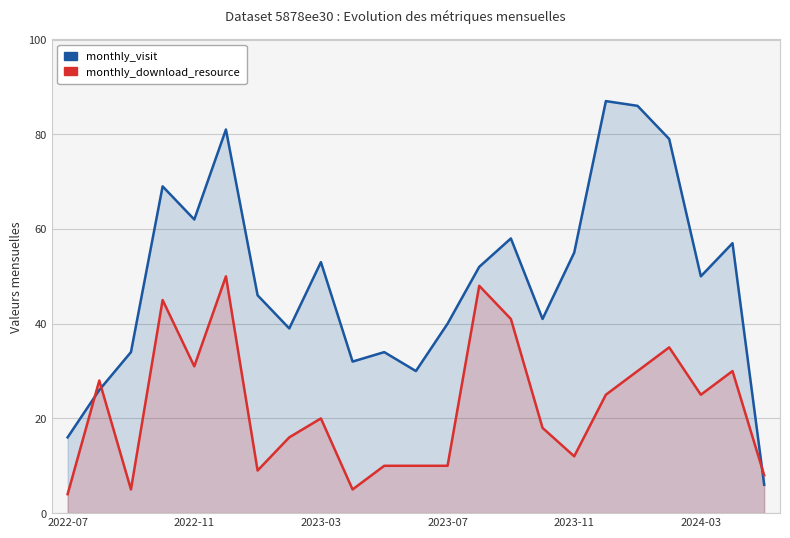

Reading right to left, transcribe all the data shown in this chart.

monthly_visit: 6	57	50	79	86	87	55	41	58	52	40	30	34	32	53	39	46	81	62	69	34	26	16
monthly_download_resource: 8	30	25	35	30	25	12	18	41	48	10	10	10	5	20	16	9	50	31	45	5	28	4